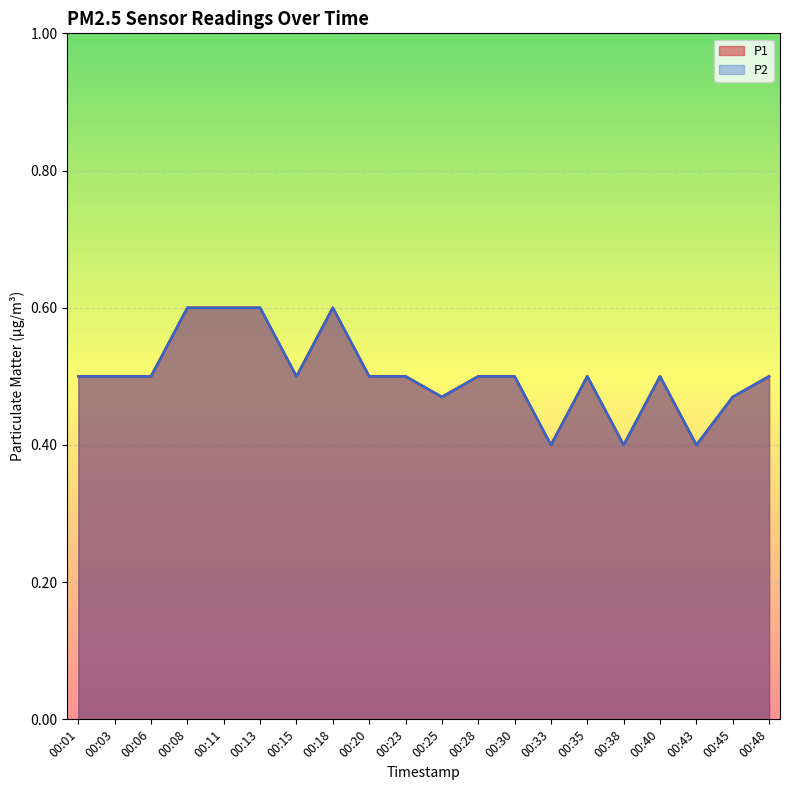

Is it true that P2 equals 0.8 at 00:45?

False